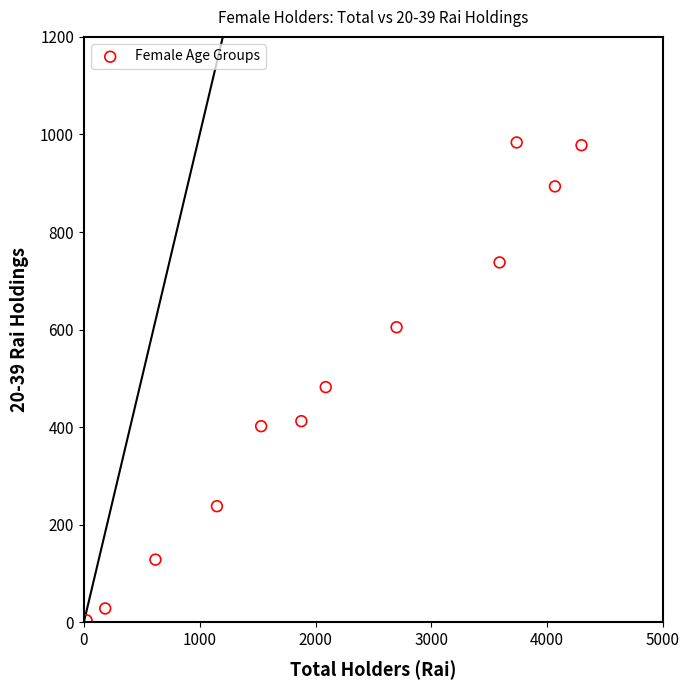

What is the average Y value?

491.1